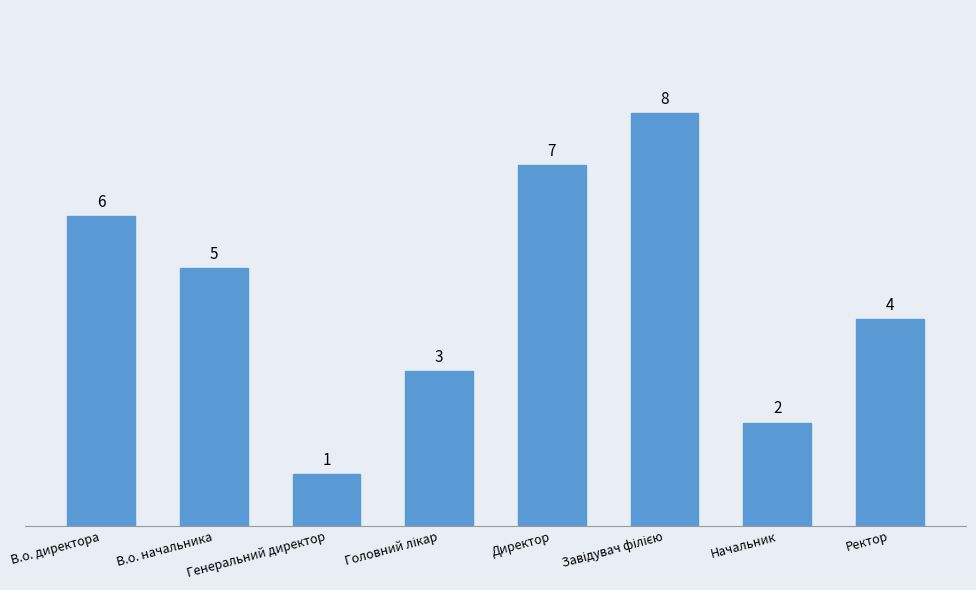

Read the value at В.о. начальника.

5